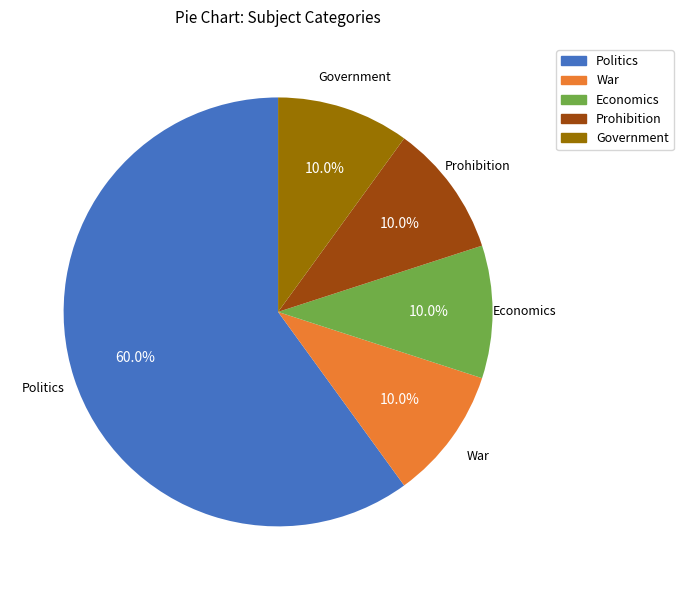

Which category accounts for the majority?

Politics